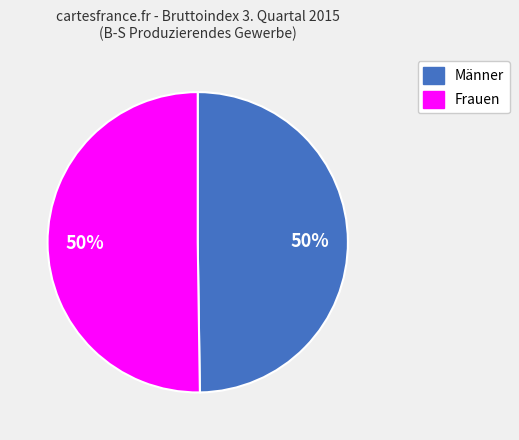

The Männer slice represents 44% of the pie. True or false?

False